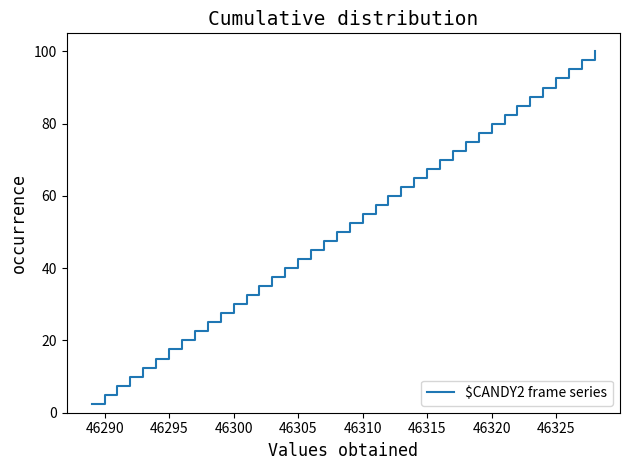

What is the minimum value shown in the chart?

2.5